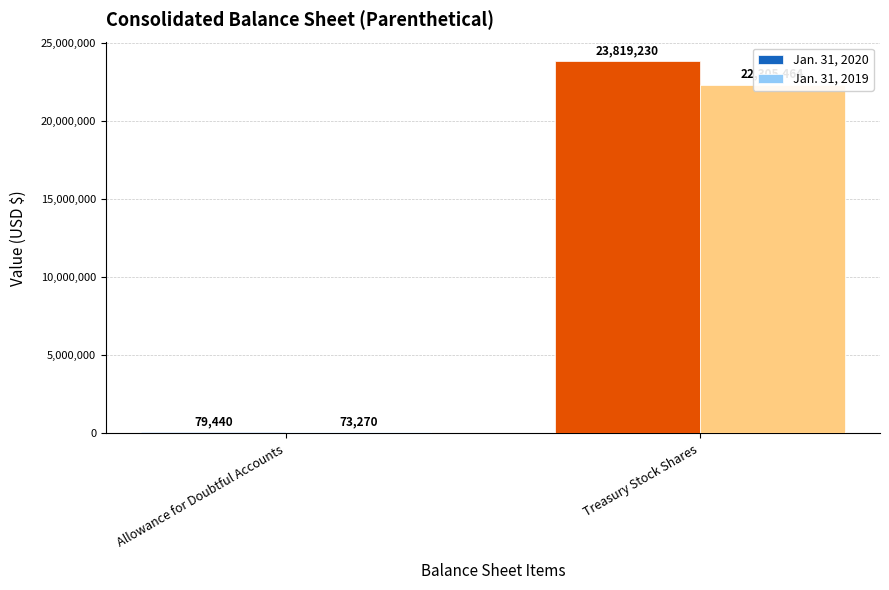

The value of Jan. 31, 2019 at Treasury Stock Shares is 36309116. True or false?

False